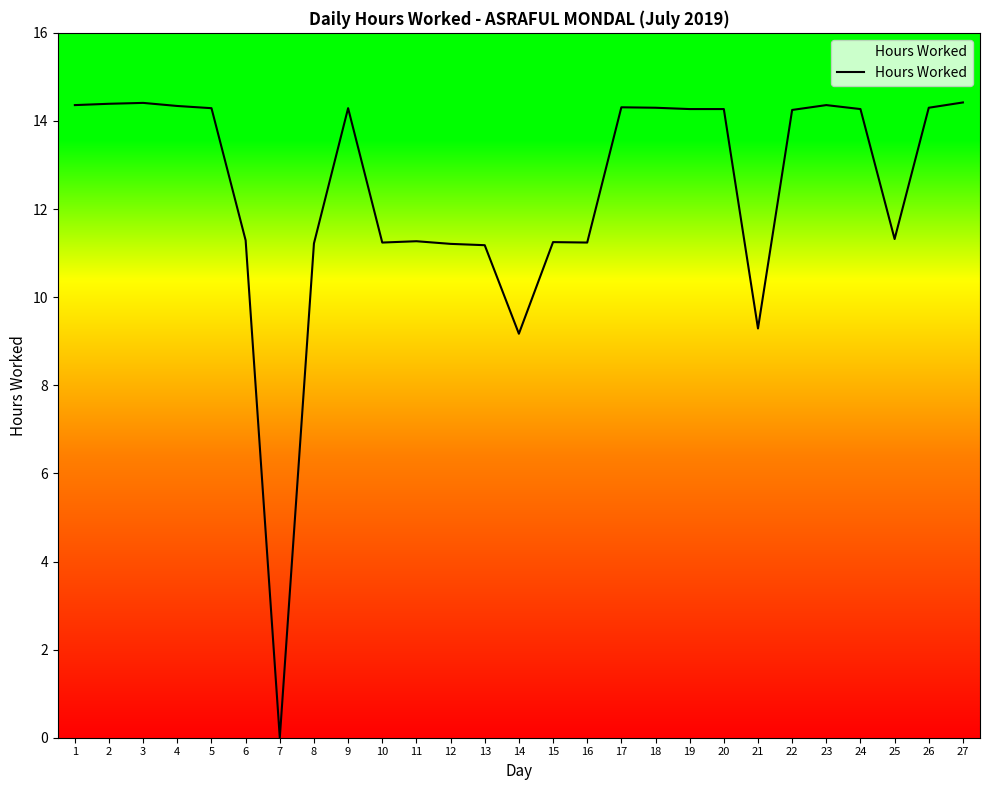

Approximately how many times larger is the value at 17 compared to 9?

1.0